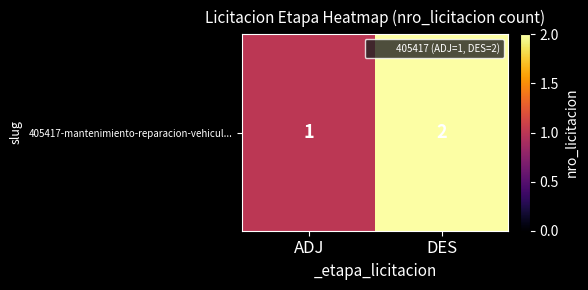

At which category does the chart reach its minimum across all series?

ADJ